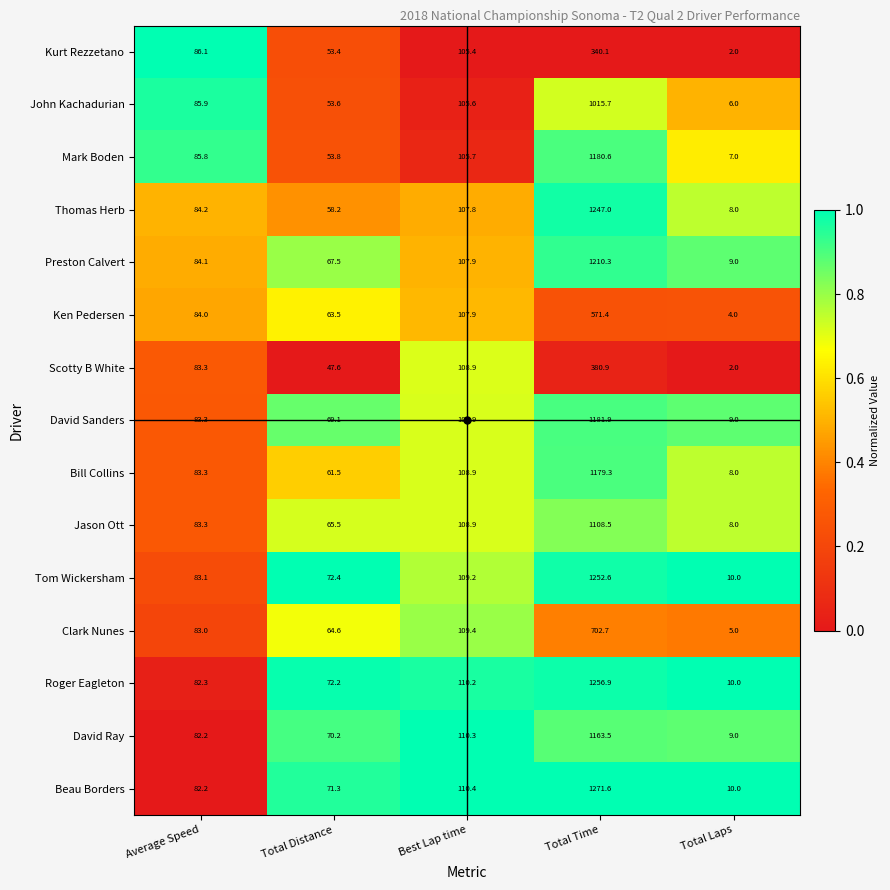

List the labels in order of Scotty B White value, largest first.

Total Time, Best Lap time, Average Speed, Total Distance, Total Laps